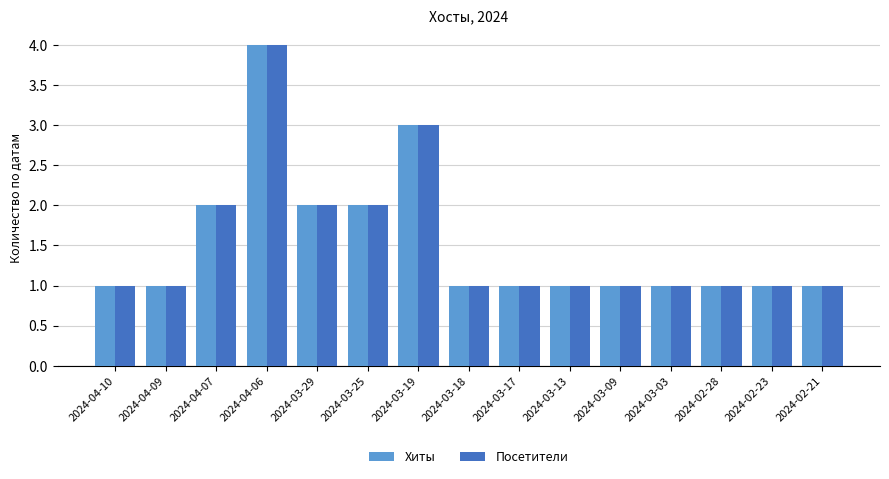

What is the maximum value shown in the chart?

4